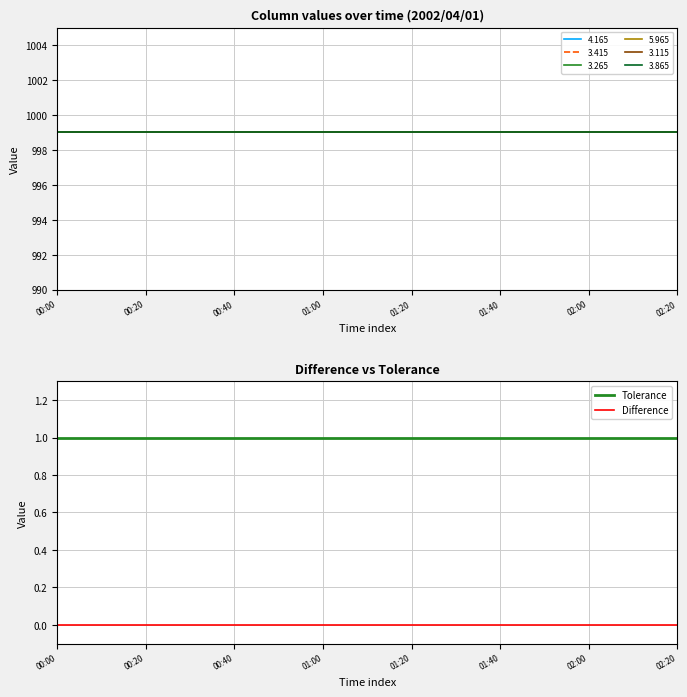

True or false: Difference has more than 0 interior local peaks.

False